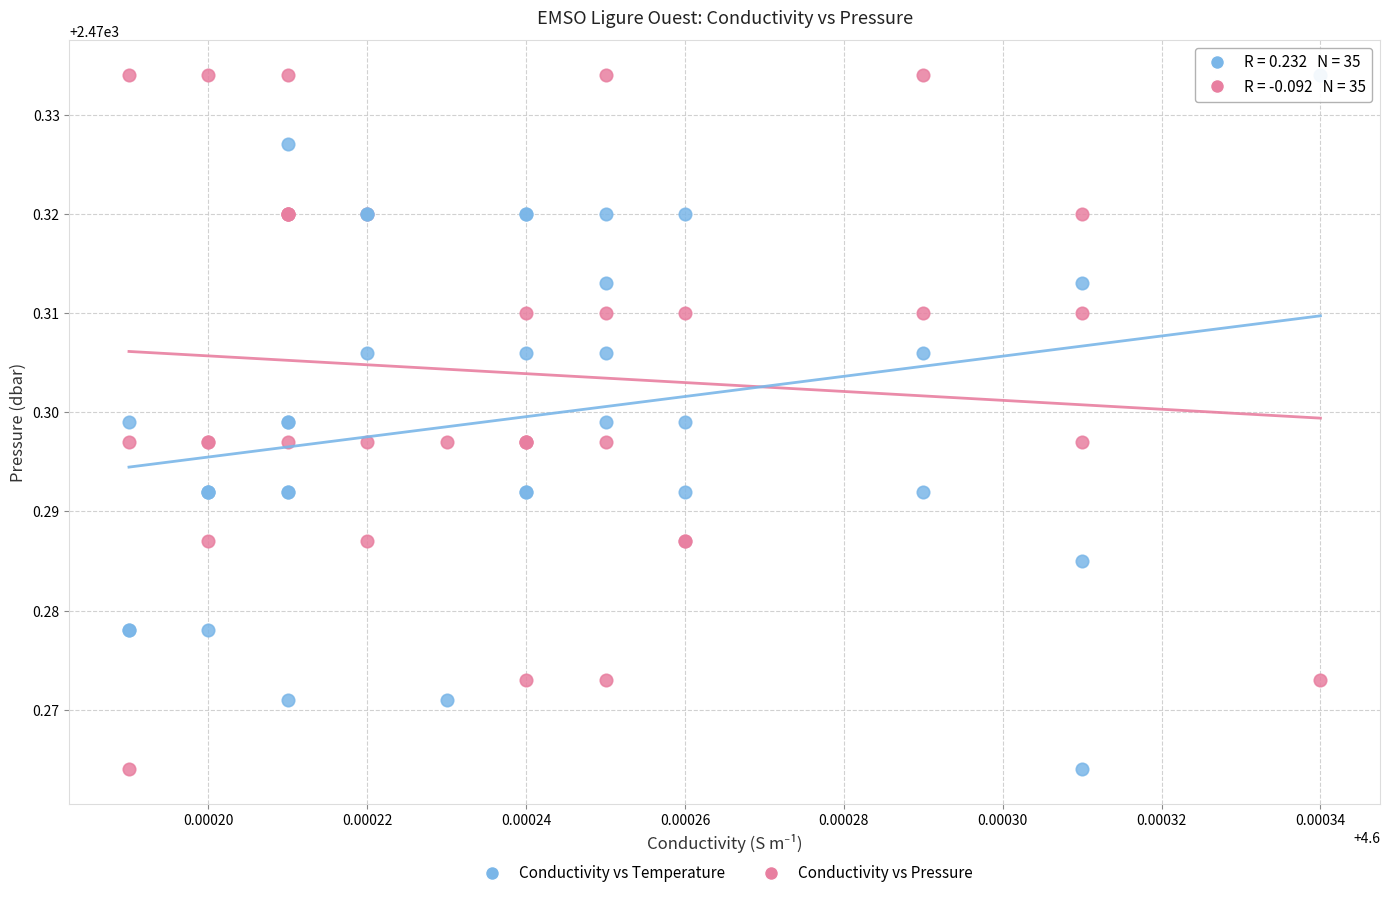

What are all the series names shown in the legend?

Conductivity vs Temperature, Conductivity vs Pressure